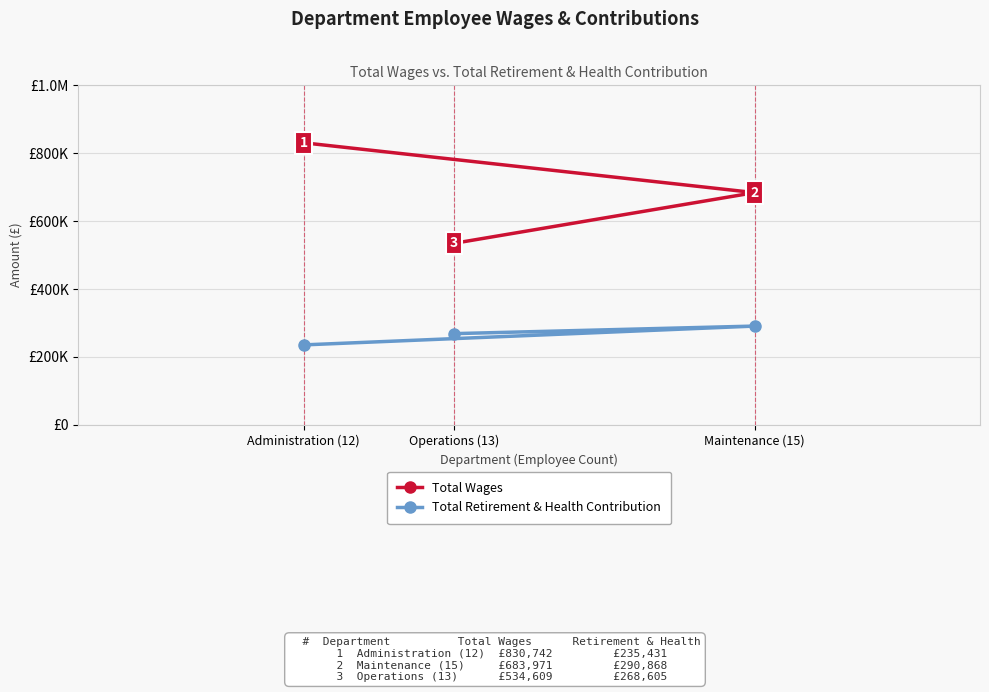

What is the maximum value shown in the chart?

830742